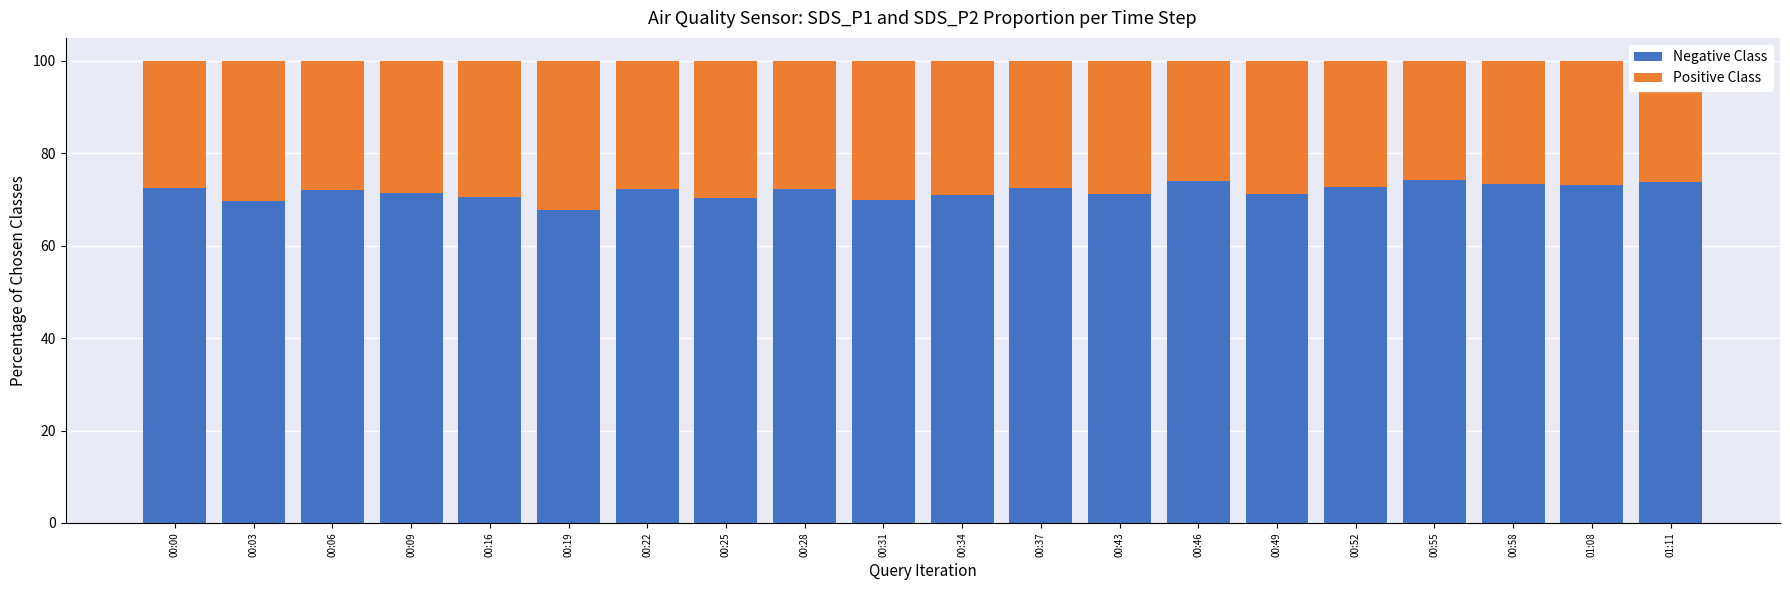

What is the total value across all series at 00:19?

100.0